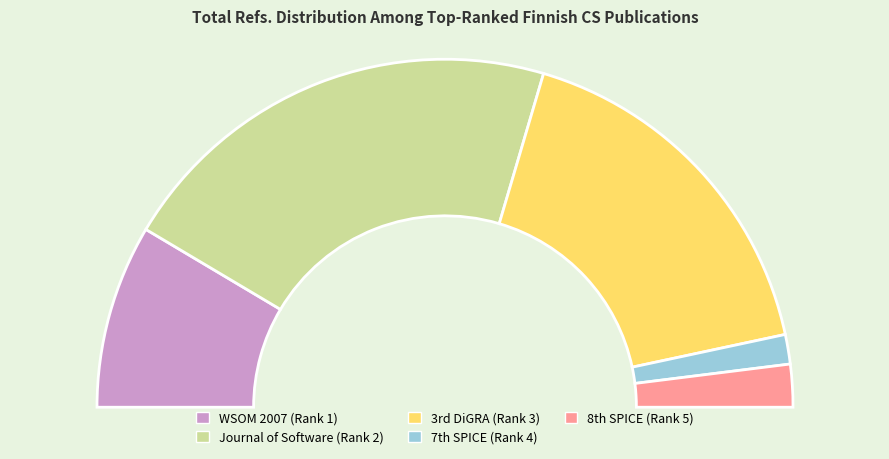

How many segments does this pie chart have?

5